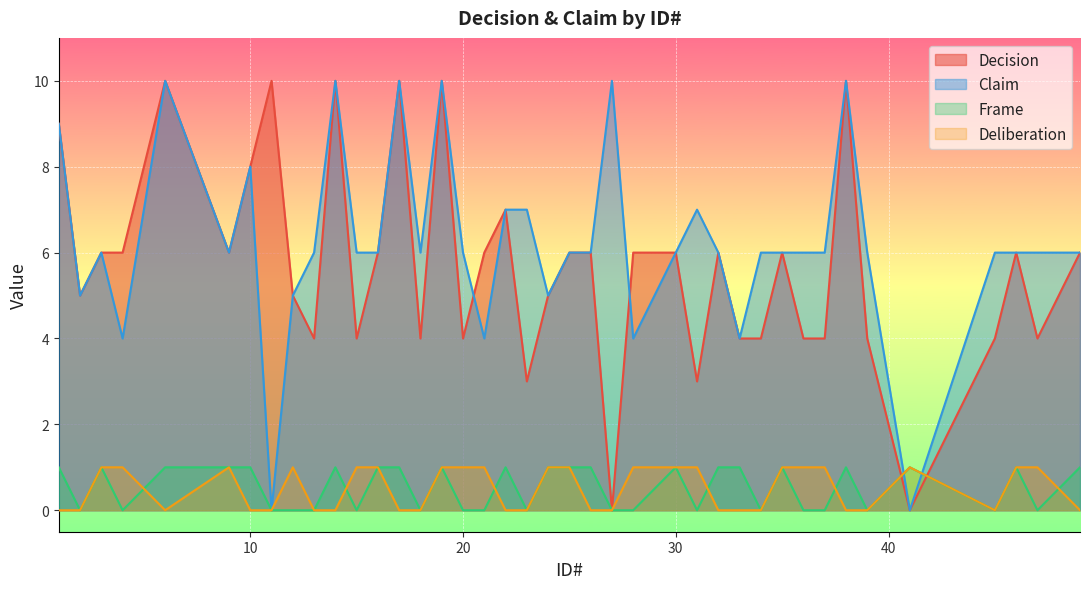

Which has a higher value, 38 or 18?

38